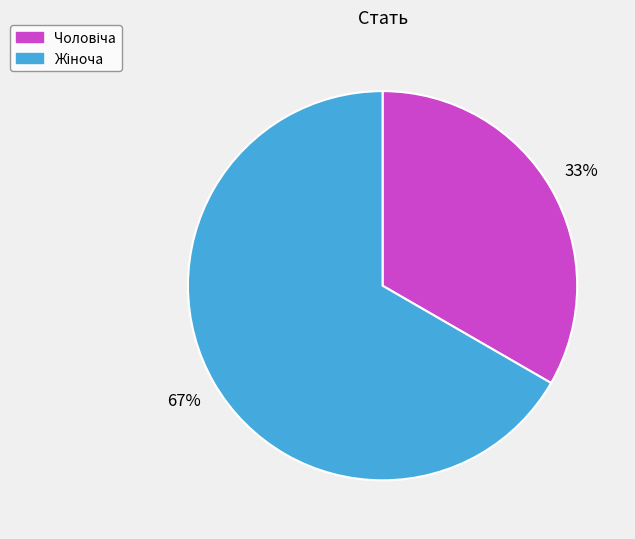

To the nearest percent, what is the average slice percentage?

50%